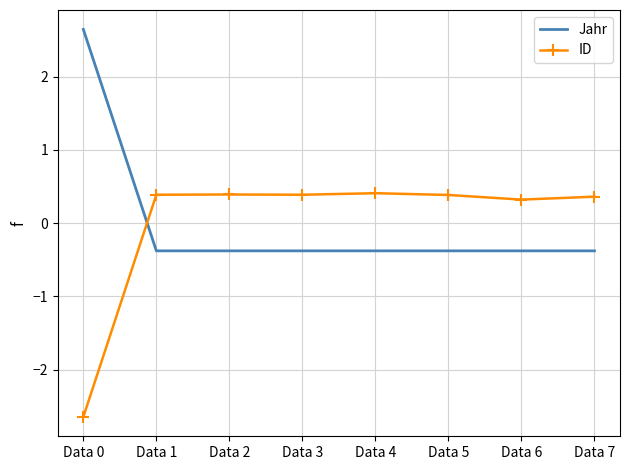

How many positive values does the ID series have?

7